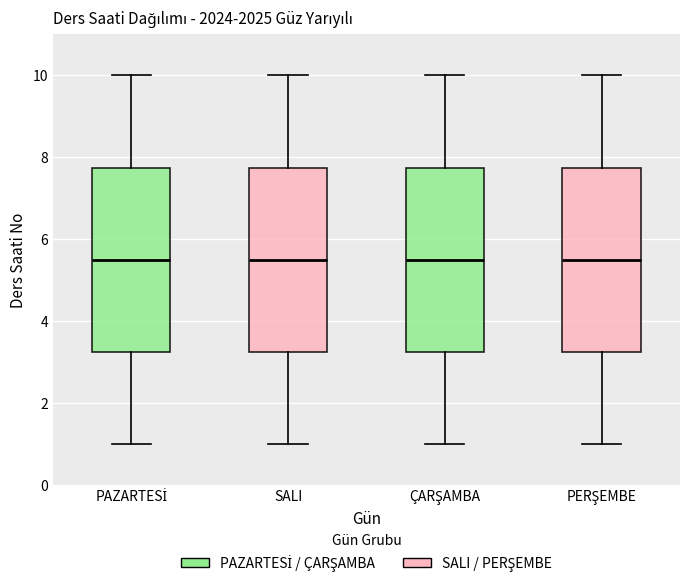

Reading left to right, read every box against the y-axis: the position of its median line, the range the box covers, and the ends of its whiskers. The values are not printed on the chart, so give them approximately, as read against the axis.

PAZARTESİ: median 5.6, box 3.2 to 7.8, whiskers 1.0 to 10.0
SALI: median 5.6, box 3.2 to 7.8, whiskers 1.0 to 10.0
ÇARŞAMBA: median 5.6, box 3.2 to 7.8, whiskers 1.0 to 10.0
PERŞEMBE: median 5.6, box 3.2 to 7.8, whiskers 1.0 to 10.0